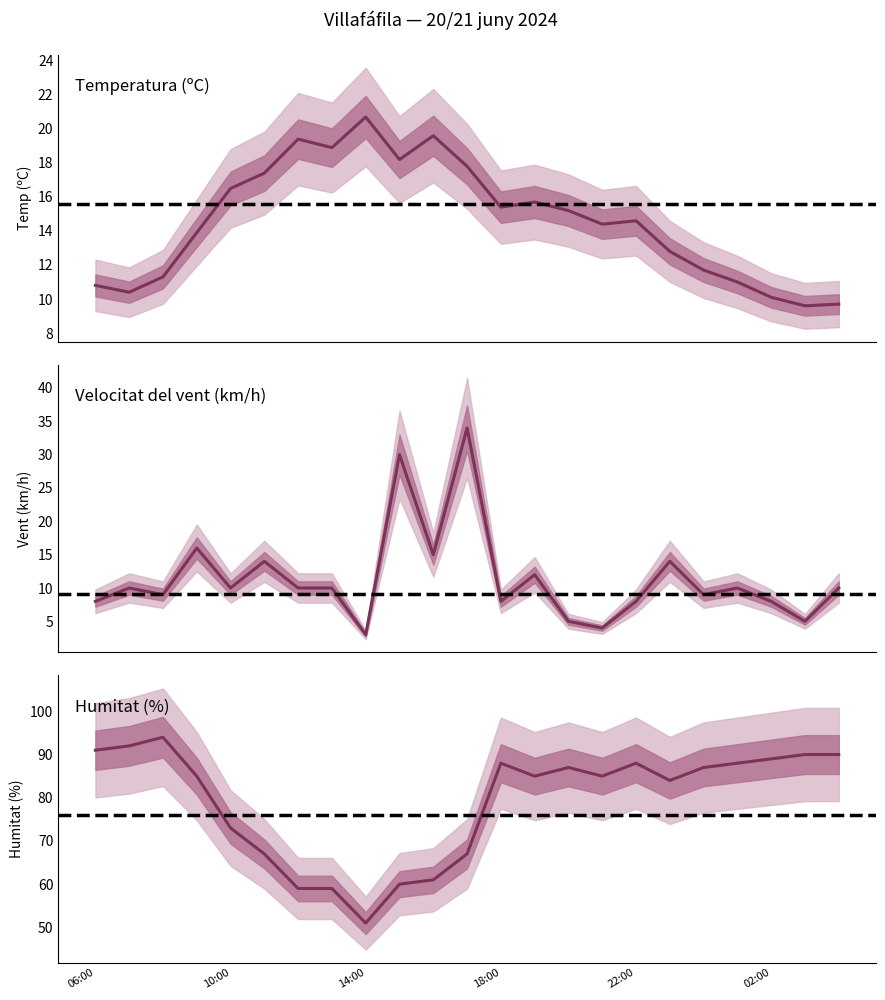

At how many categories does at least one series exceed 12?

23